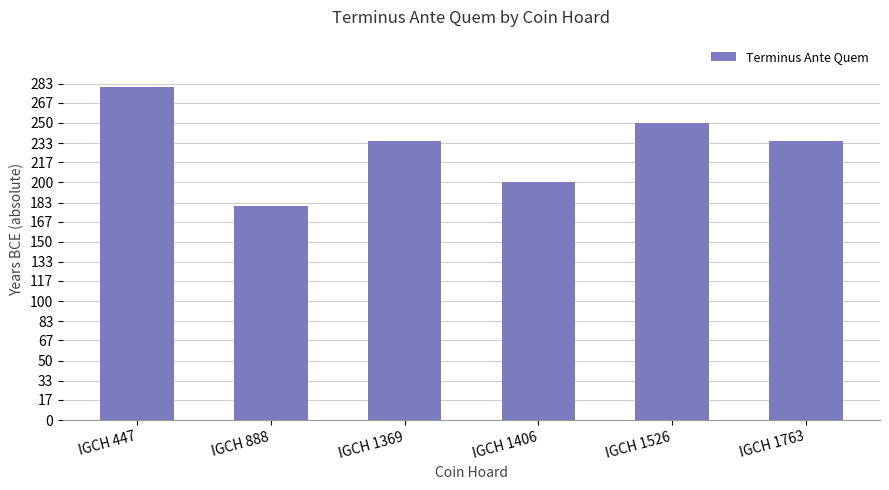

What is the minimum value shown in the chart?

180